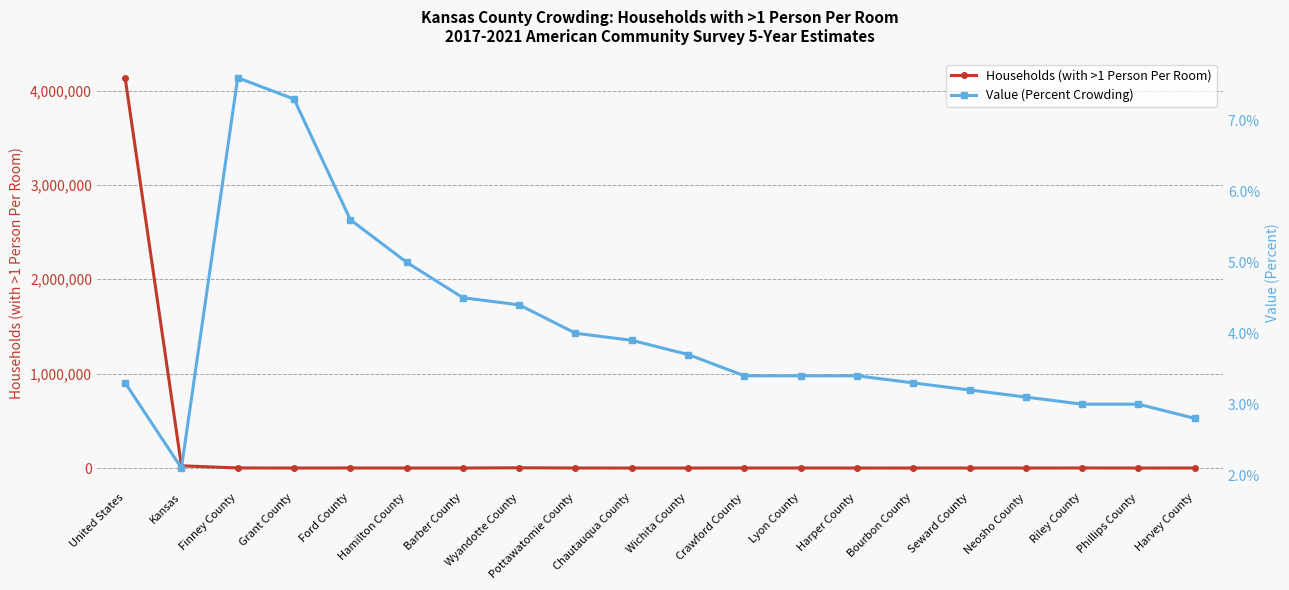

What are all the series names shown in the legend?

Households (with >1 Person Per Room), Value (Percent Crowding)